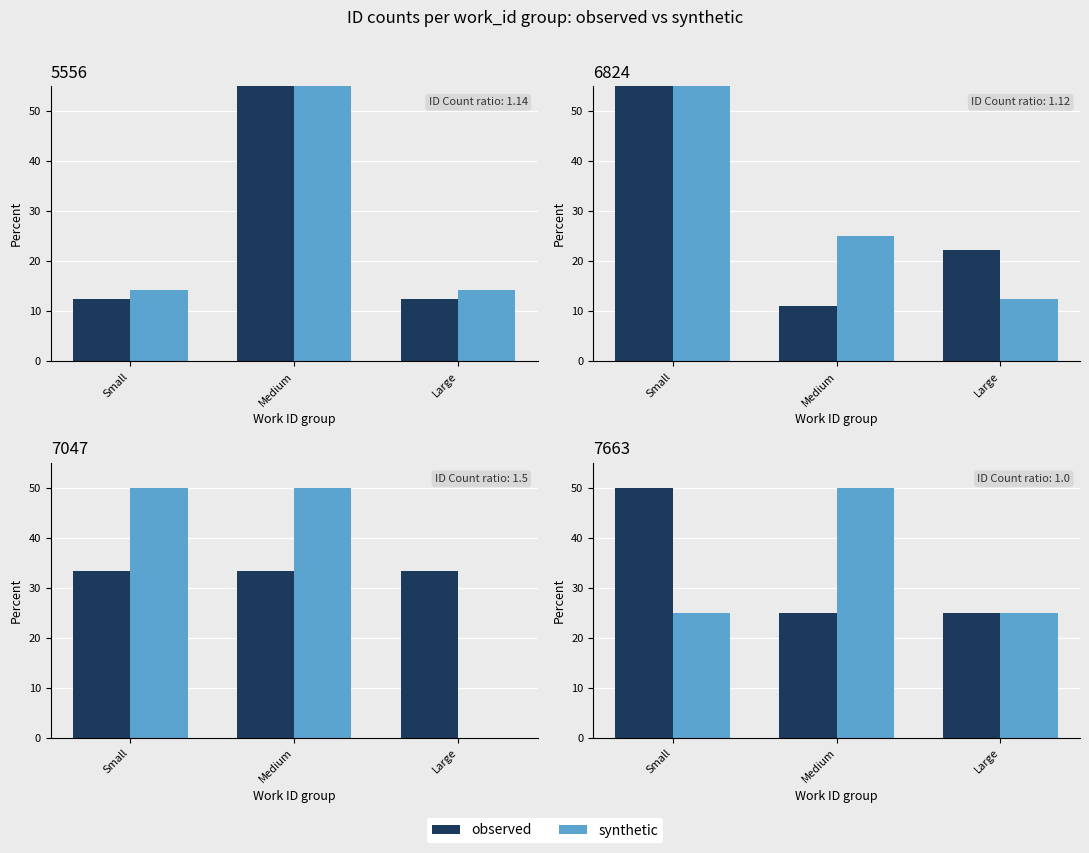

What position from the right is Large?

1